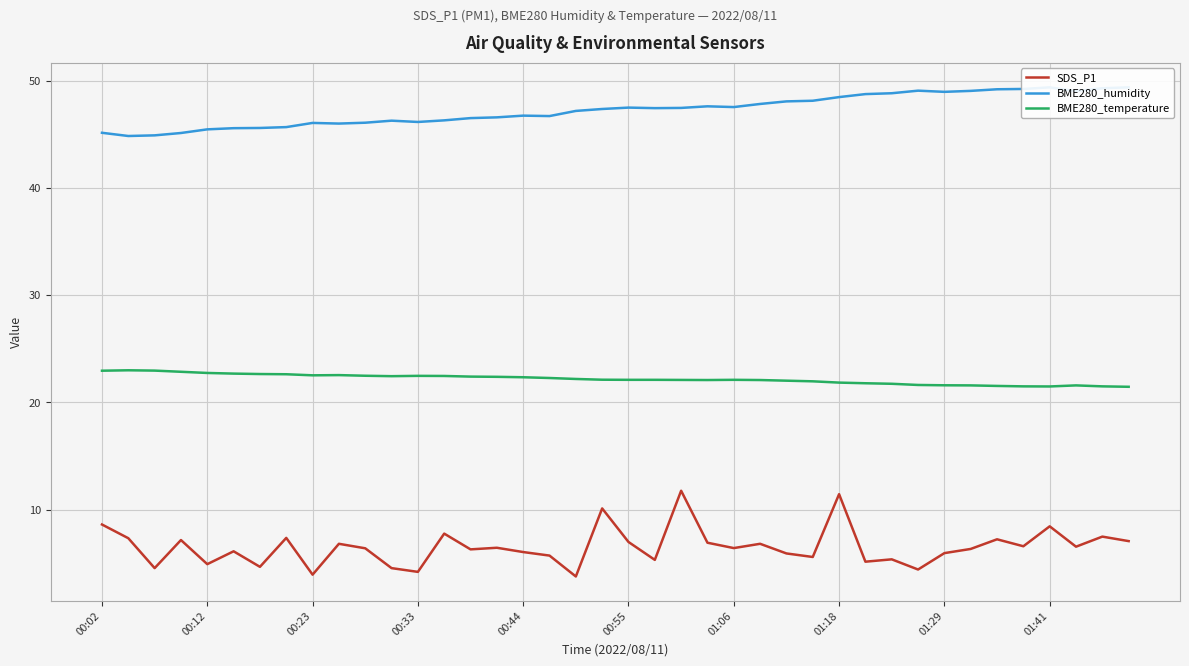

Is it true that SDS_P1 equals 3.9 at 00:23?

True